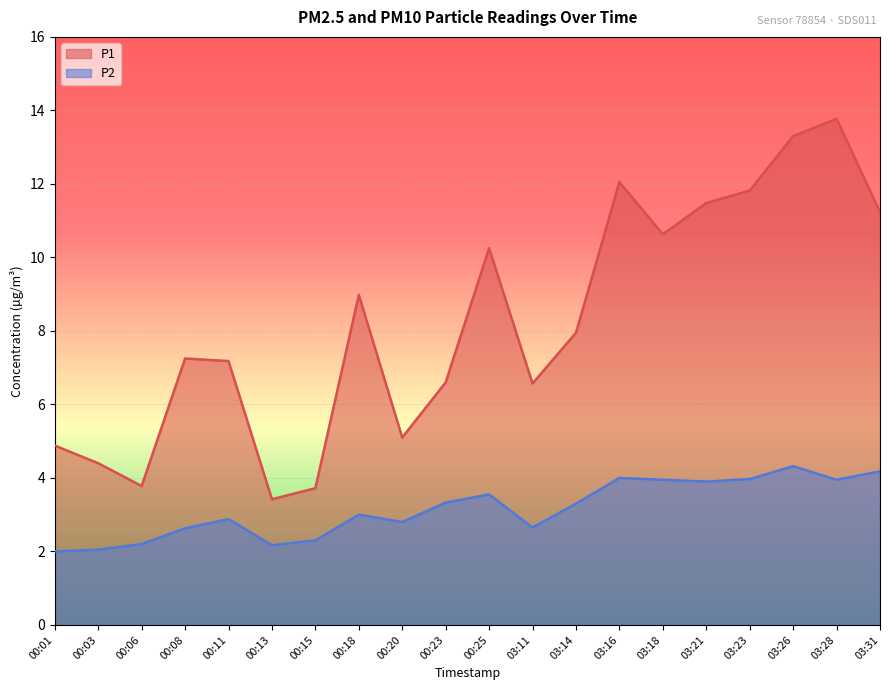

What are all the series names shown in the legend?

P1, P2